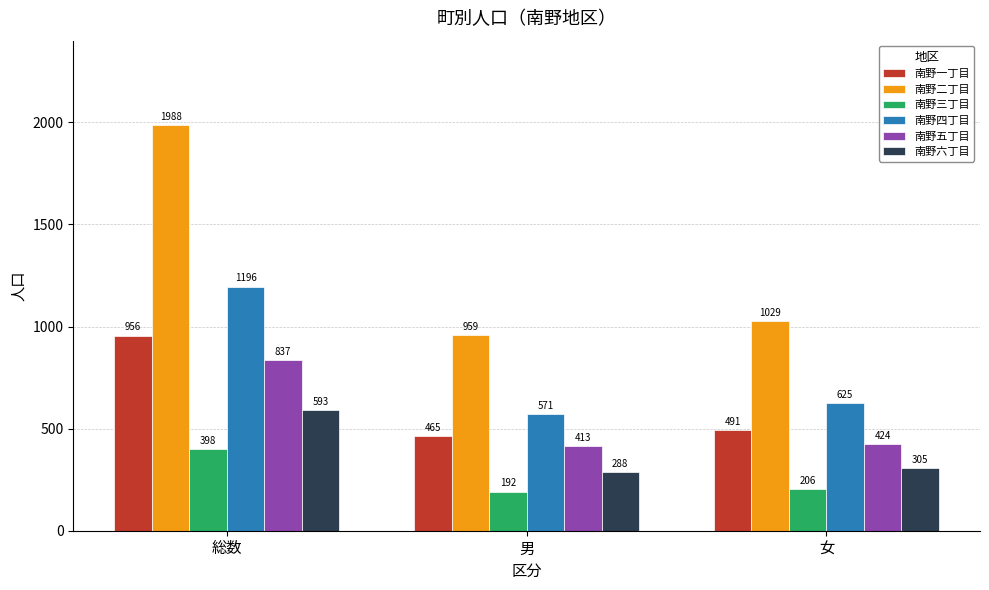

How many bars are there in each group?

6